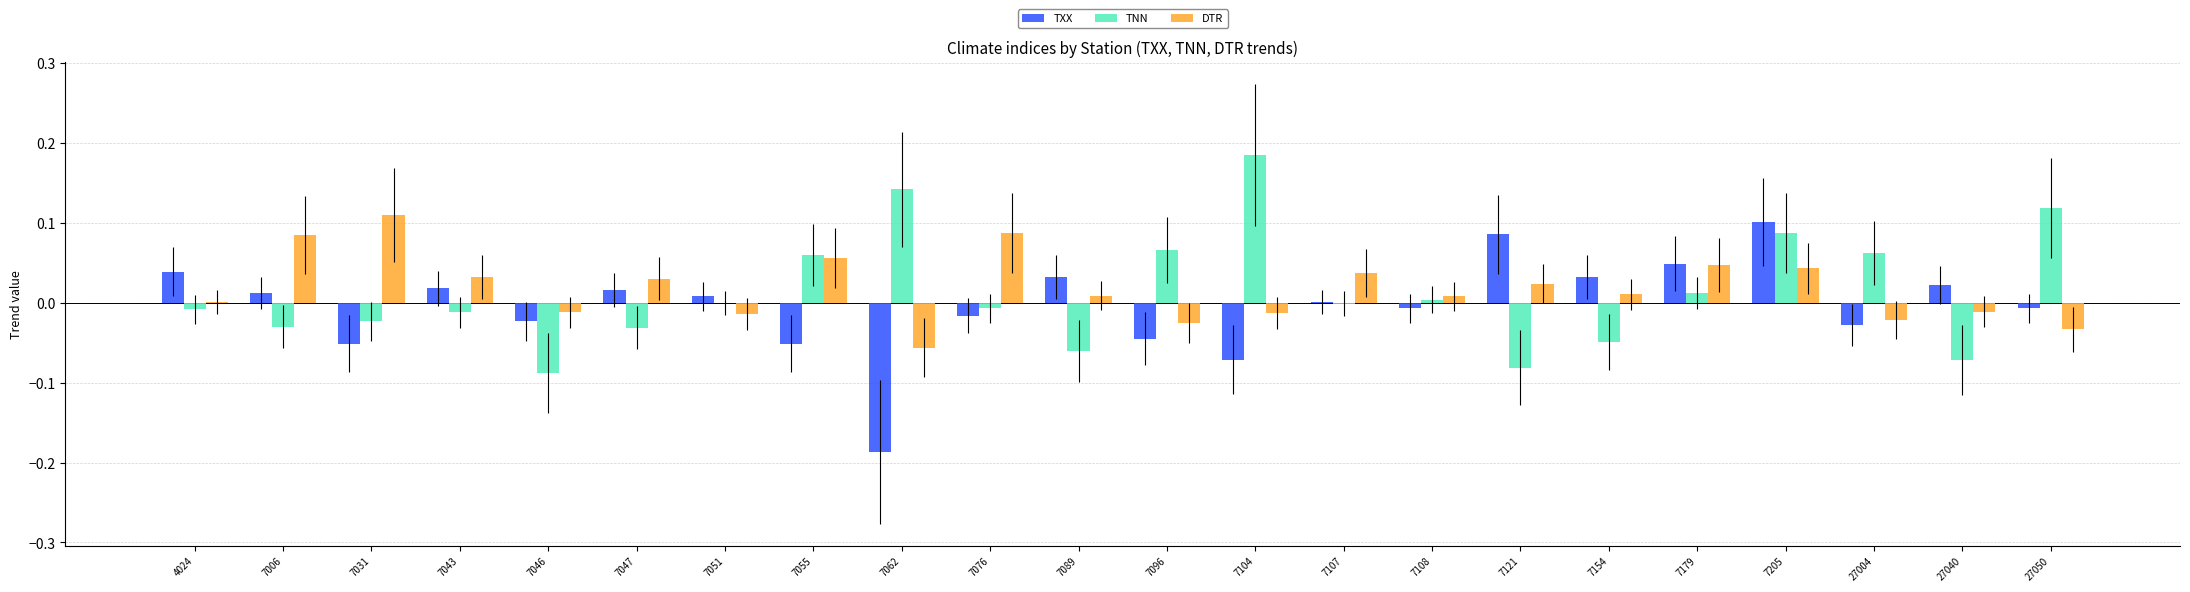

How many groups of bars are there?

22